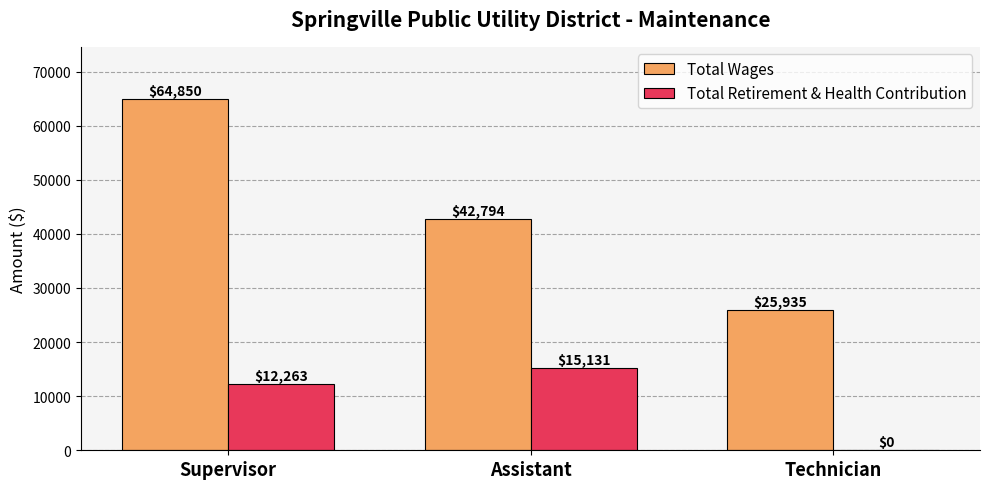

Read the Total Retirement & Health Contribution value at Supervisor.

12263